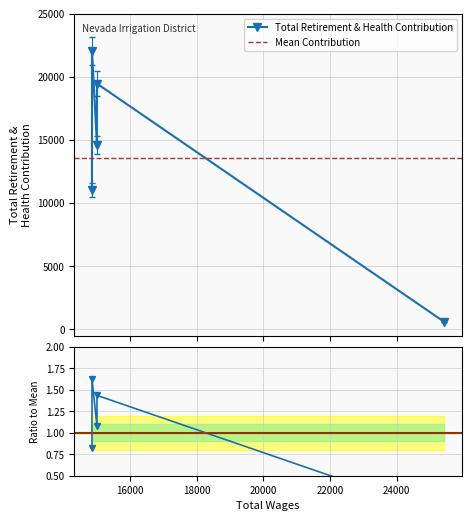

What is the sum of the values at 15000 and 14850?

41481